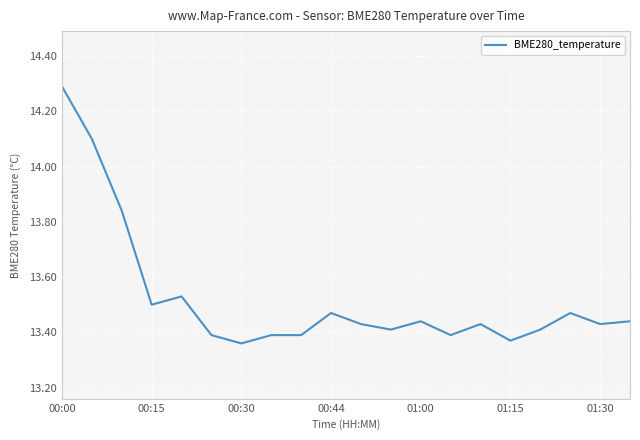

What is the greatest value displayed?

14.3